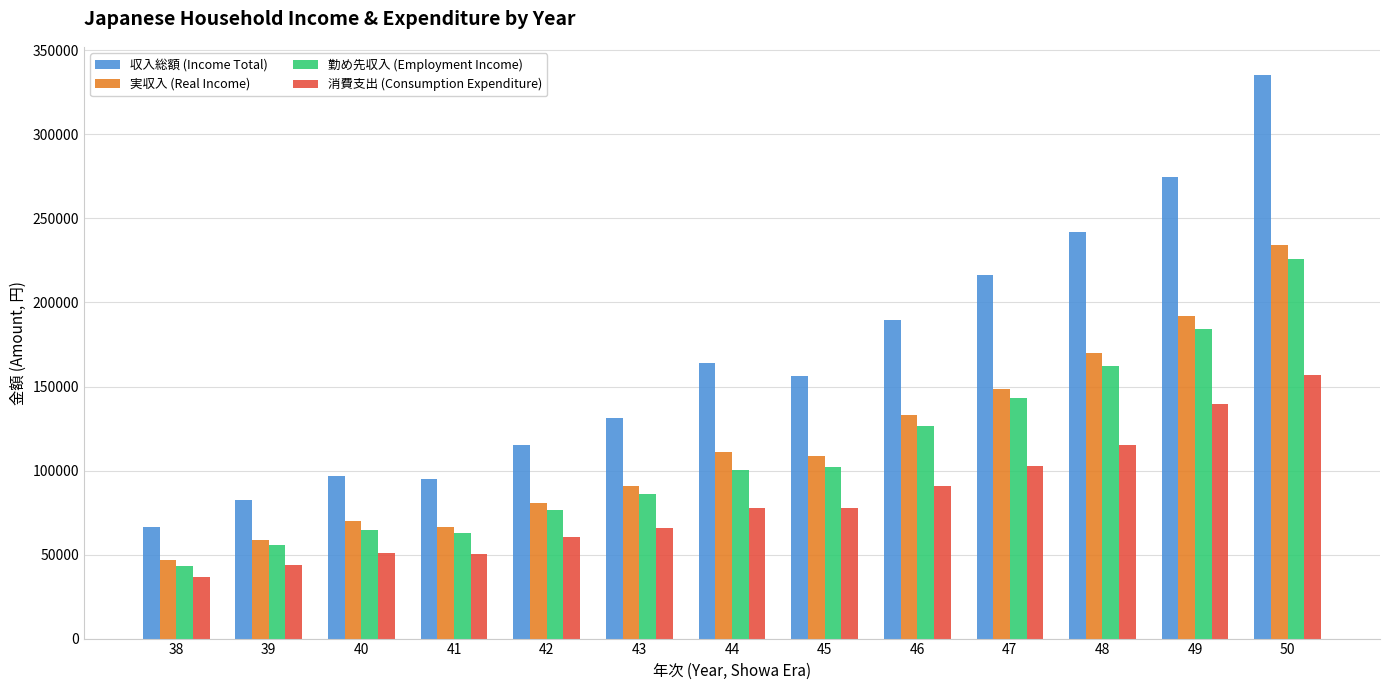

Which series has the largest range (max minus min)?

収入総額 (Income Total)